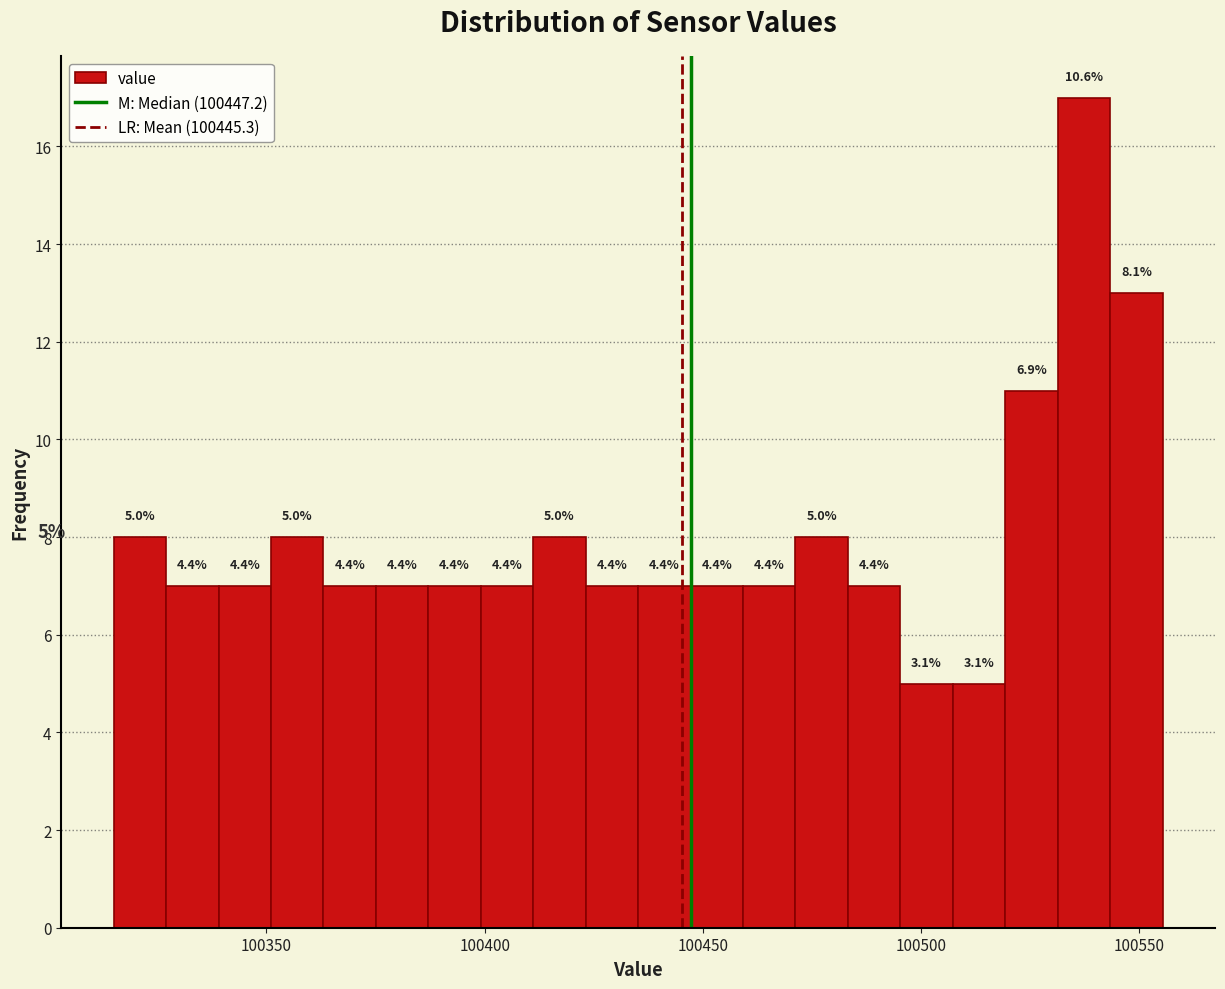

Read against the x-axis, roughly where is the centre of the tallest bar?

100535